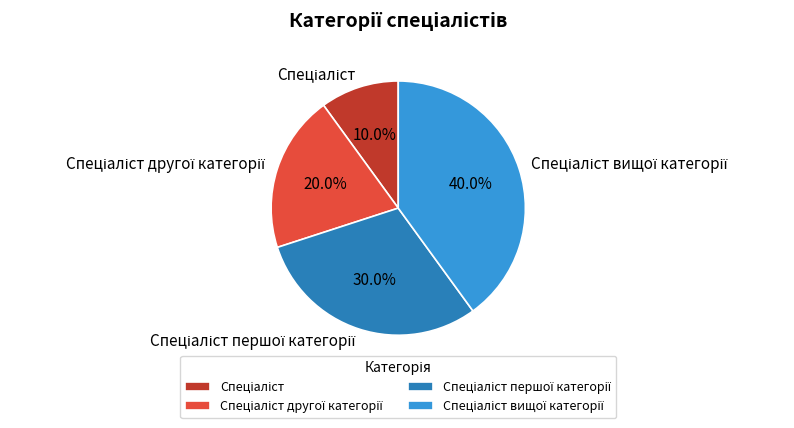

Does any single category account for the majority?

No